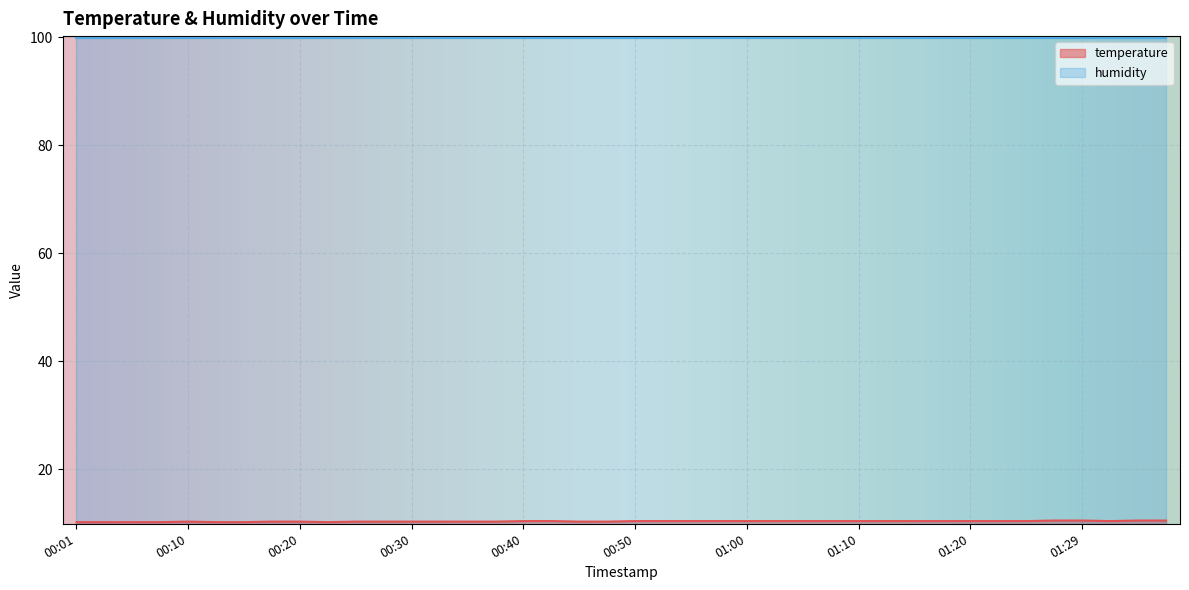

What is the smallest value displayed?

10.2